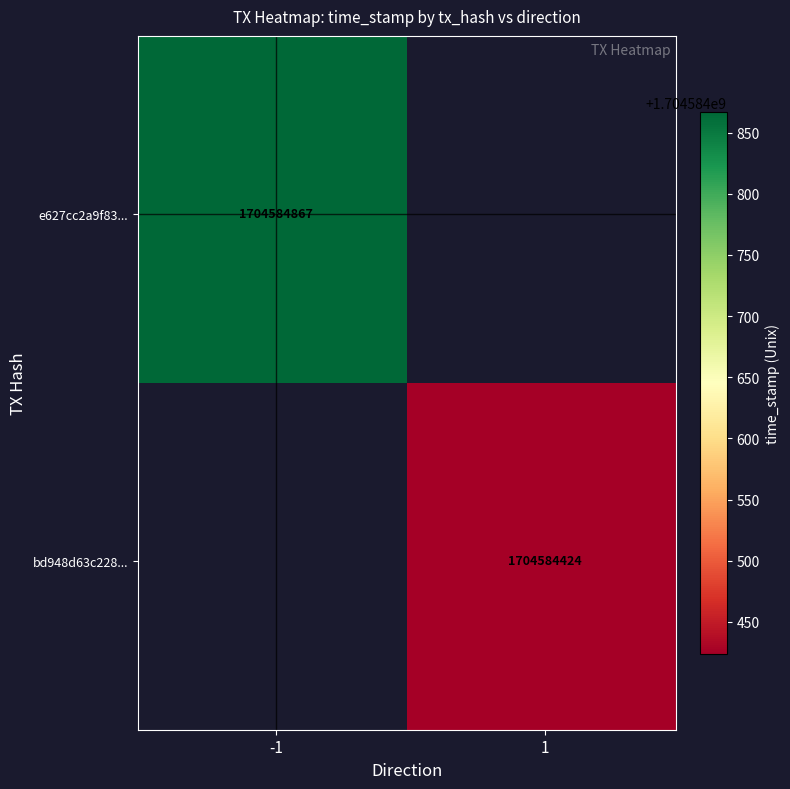

Is it true that bd948d63c228f3ee75b7b41792d0506cca87a70 equals 1704584424 at time_stamp?

True